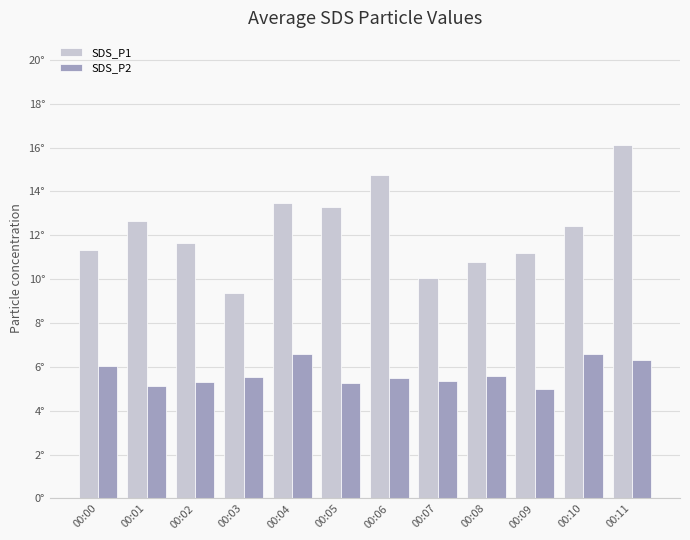

What is the value of the SDS_P2 bar at the 1st from the left?

6.0